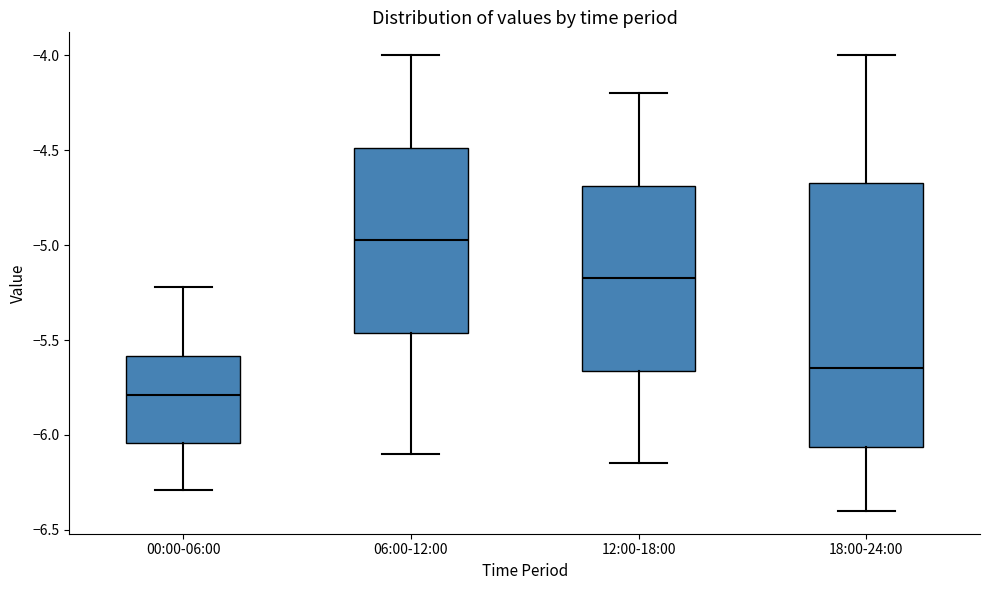

Which box is the tallest, from its lower edge to its upper edge?

18:00-24:00